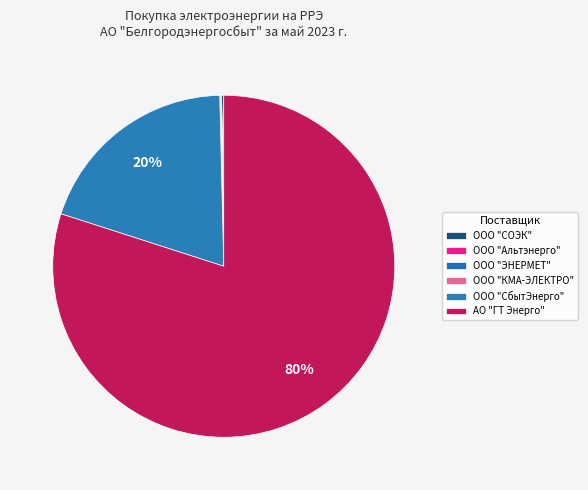

Which slice is the largest?

АО "ГТ Энерго"